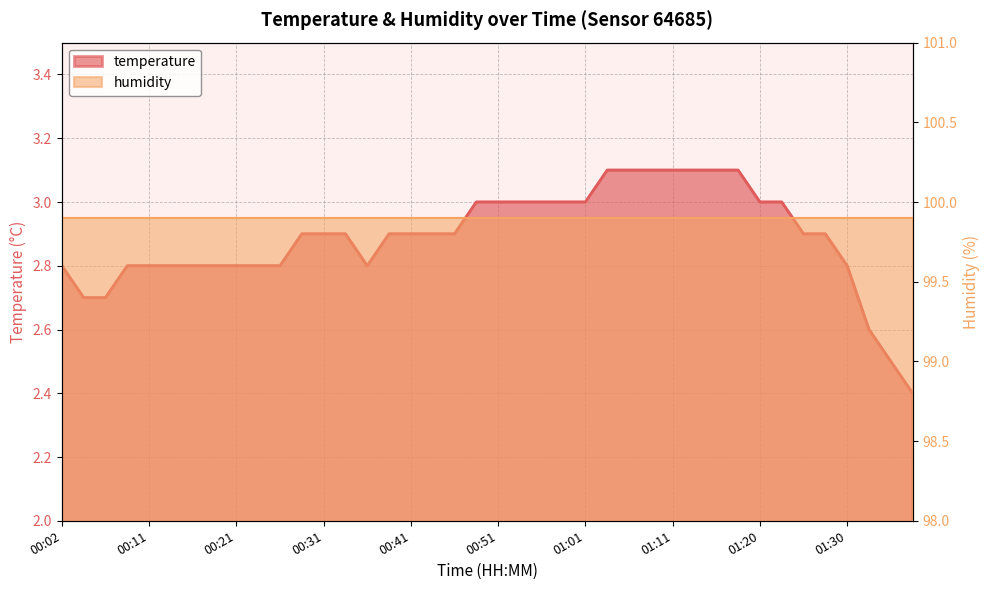

Approximately how many times larger is the value at 01:13 compared to 00:06?

1.1